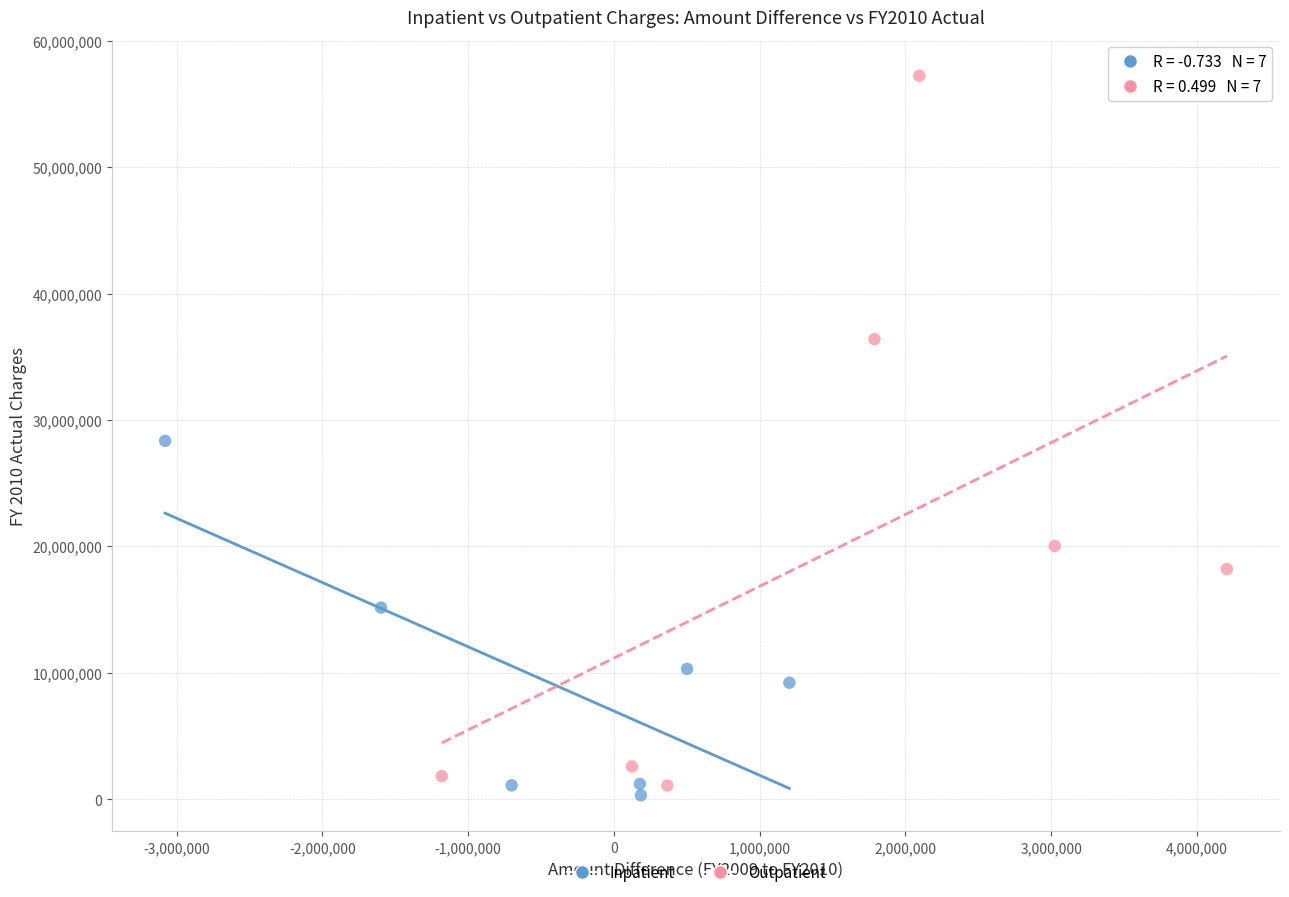

Which series has the widest spread of Y values?

Outpatient